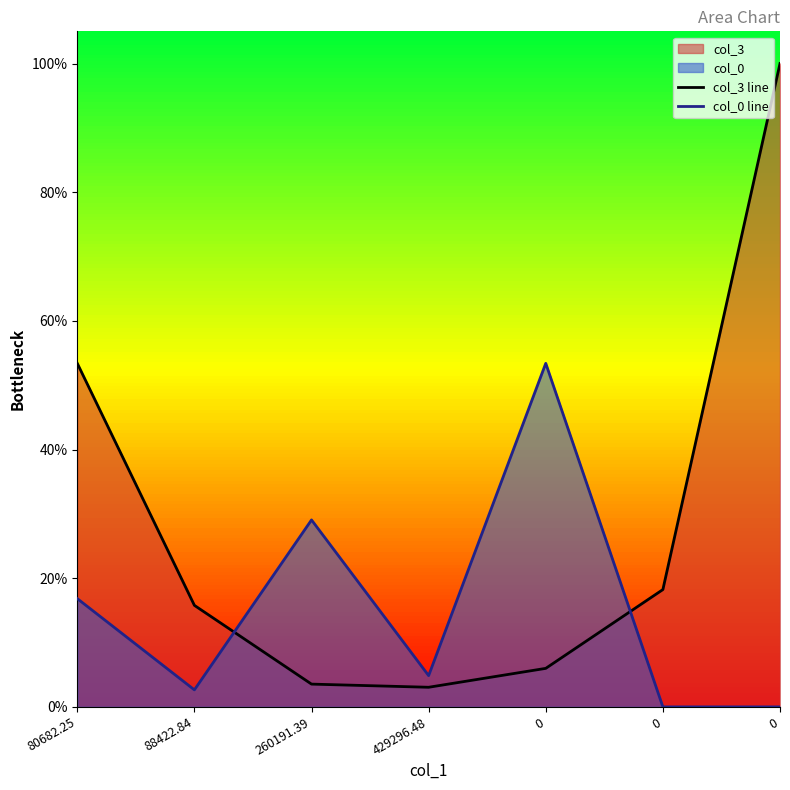

At how many categories does at least one series exceed 0?

7